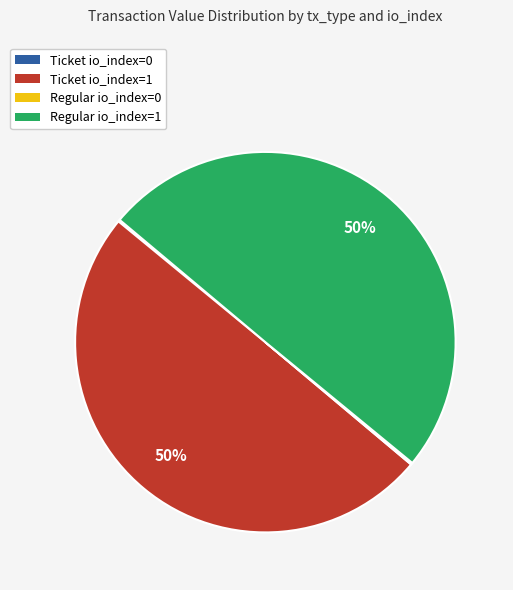

To the nearest percent, what percentage of the pie is Ticket io_index=1?

50%